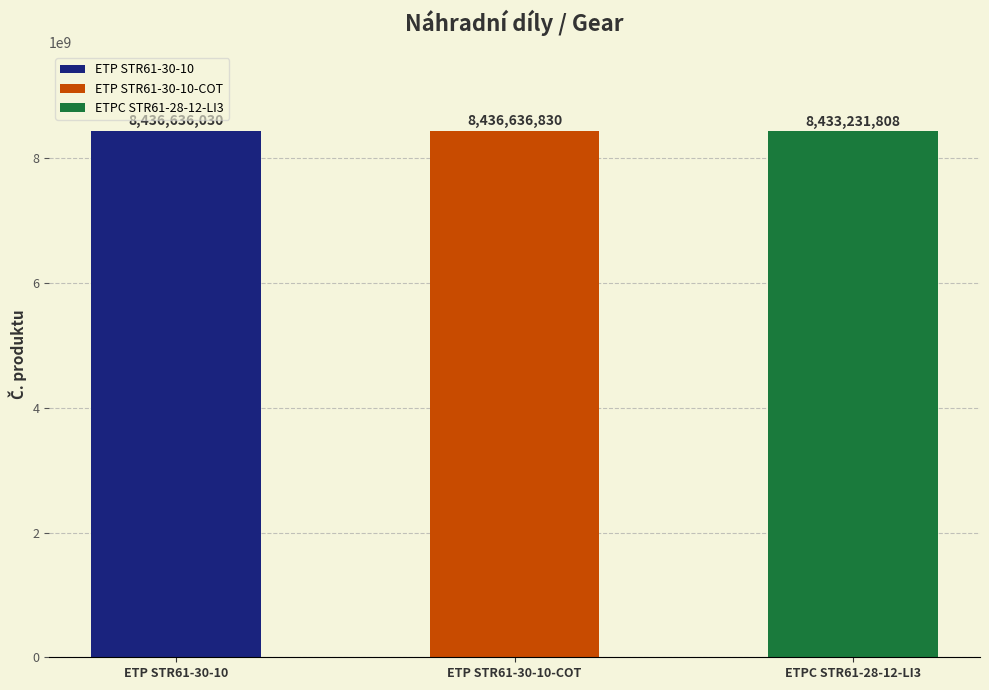

The chart shows a value of 11593353999 at ETPC STR61-28-12-LI3. True or false?

False